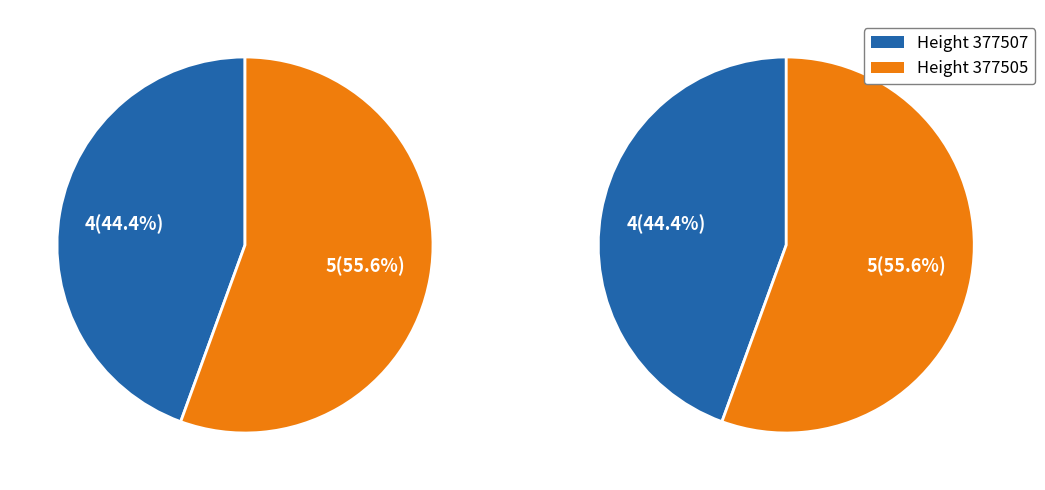

The 377505 slice represents 43% of the pie. True or false?

False